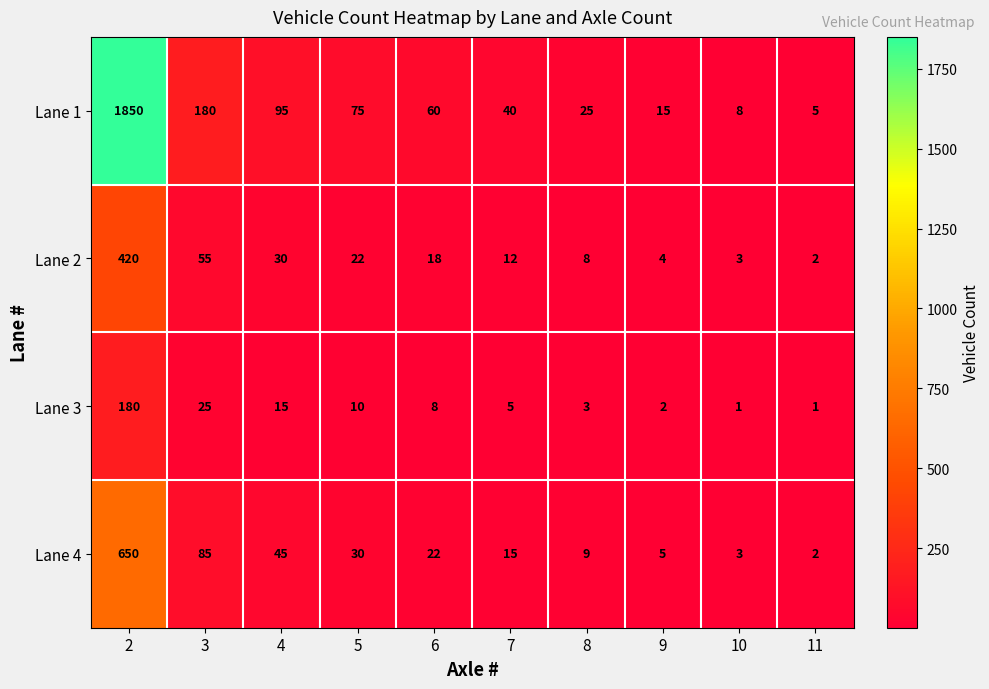

What is the total value across all series at 3?

345